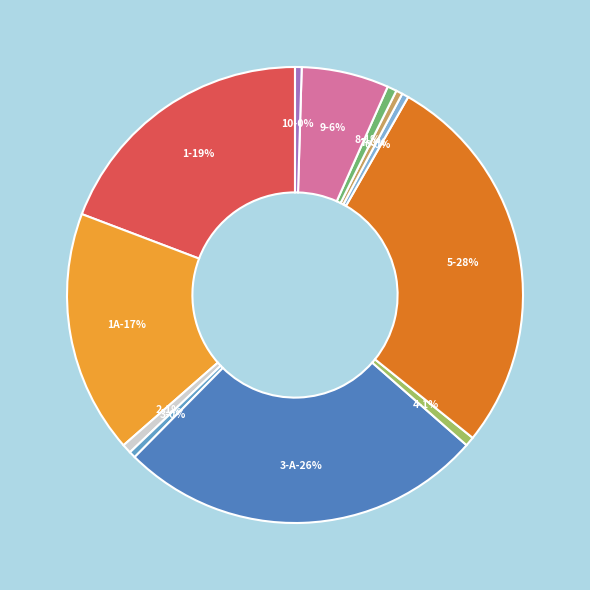

What percentage is the 3-А slice, to the nearest percent?

26%